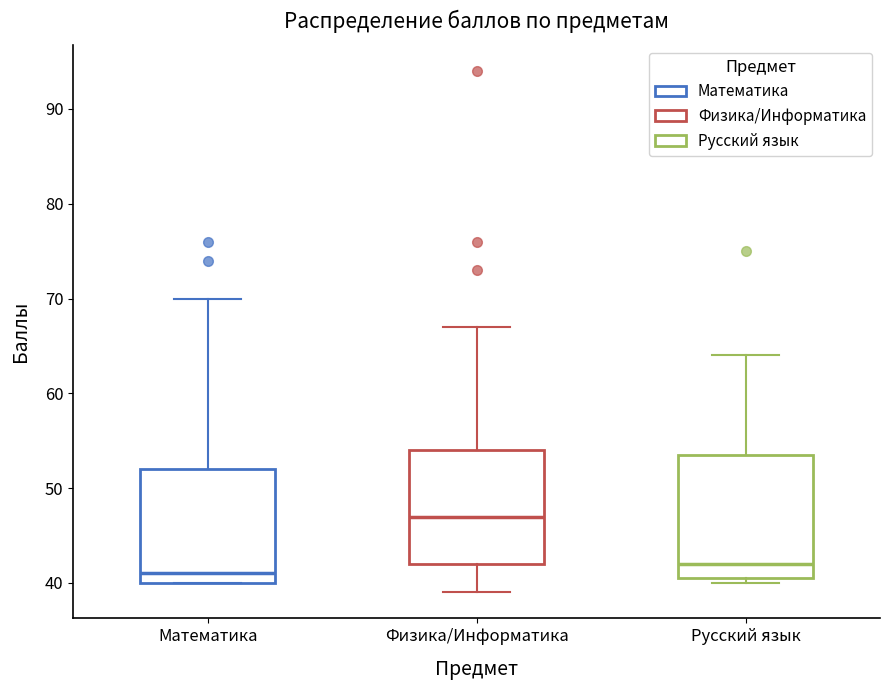

Which box's median line is the highest?

Физика/Информатика